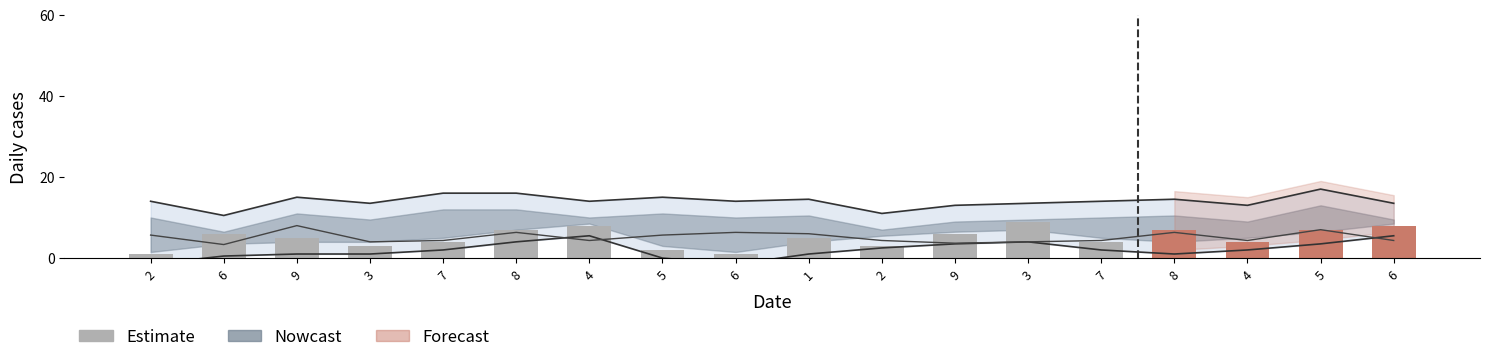

Where does the data first go above 5?

6